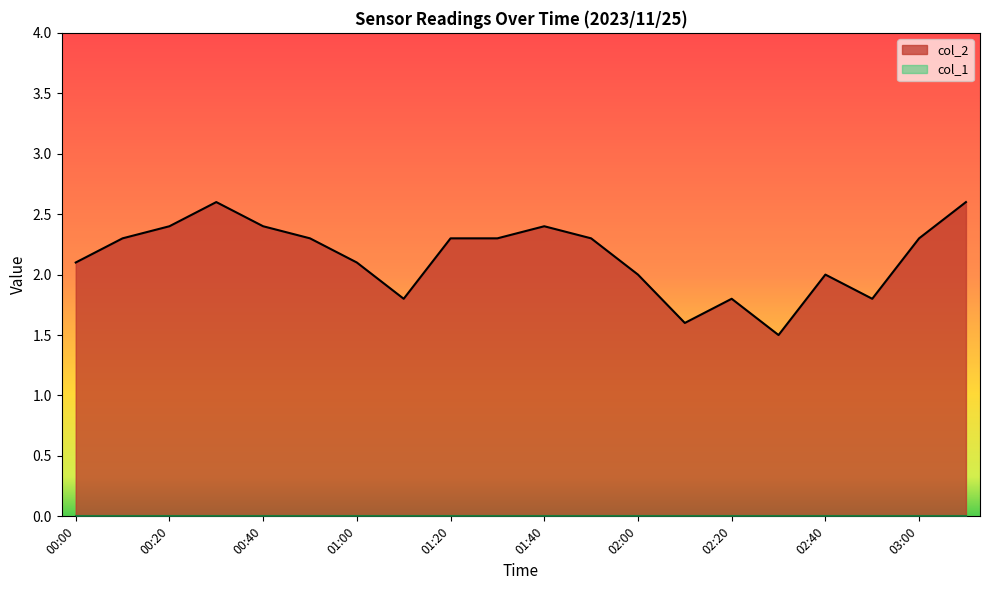

How many interior local peaks (higher than both neighbors) does the data have?

4